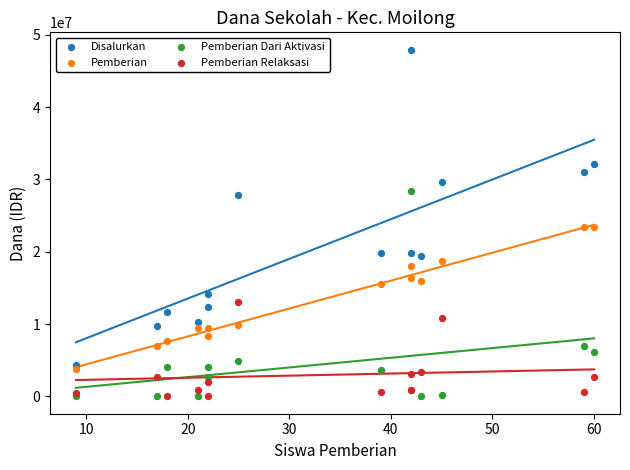

Which series reaches the minimum Y coordinate?

Pemberian Dari Aktivasi